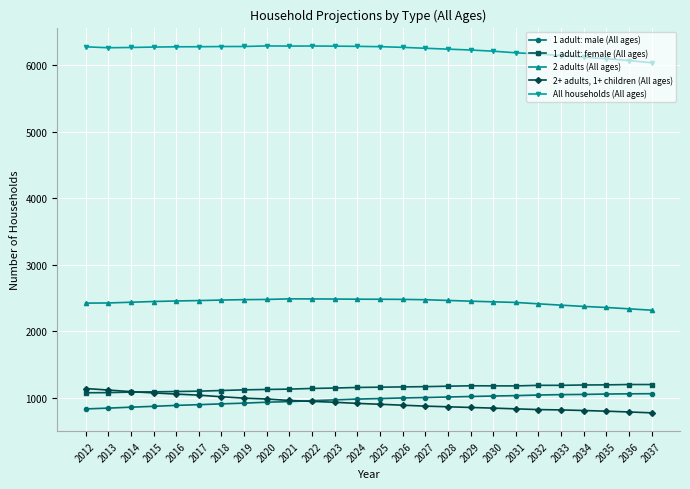

True or false: 1 adult: male (All ages) and 1 adult: female (All ages) intersect in this chart.

False